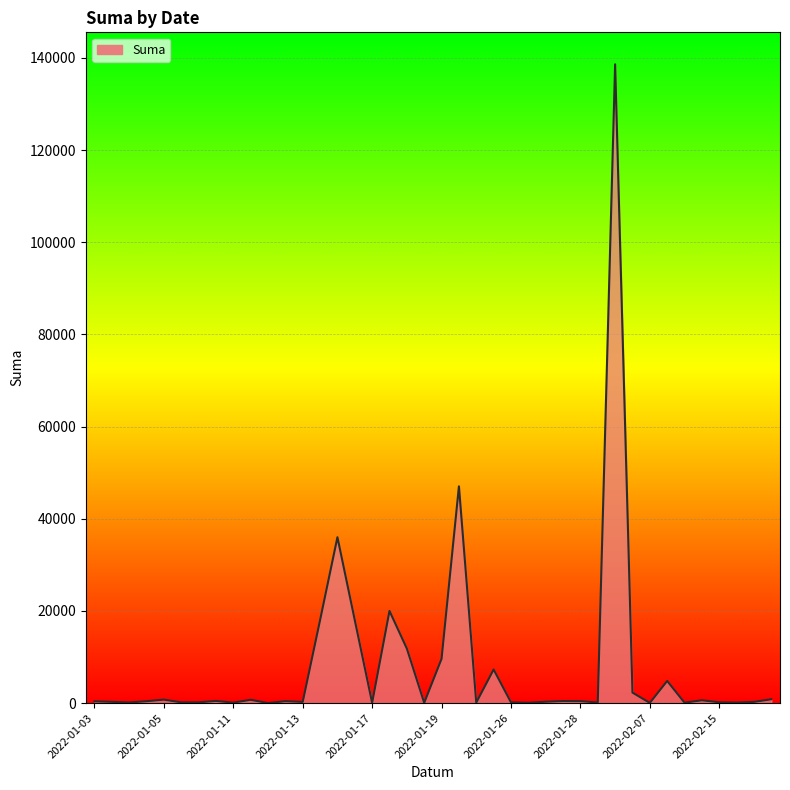

What is the maximum value shown in the chart?

138630.6